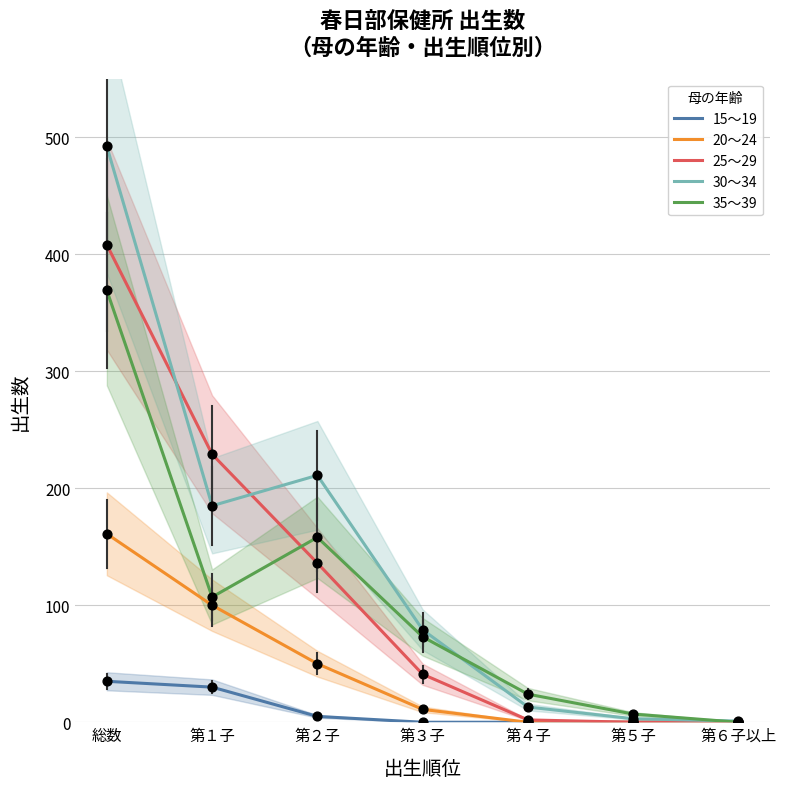

Which series reaches the minimum Y coordinate?

15～19